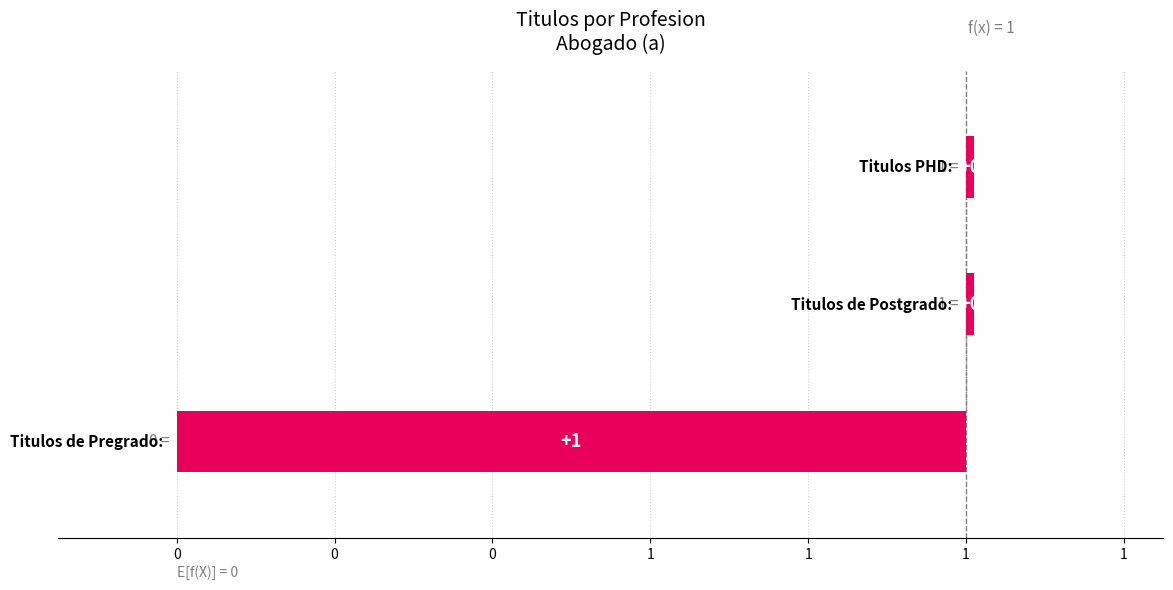

Is it true that the value at Titulos de Pregrado: is 1?

True